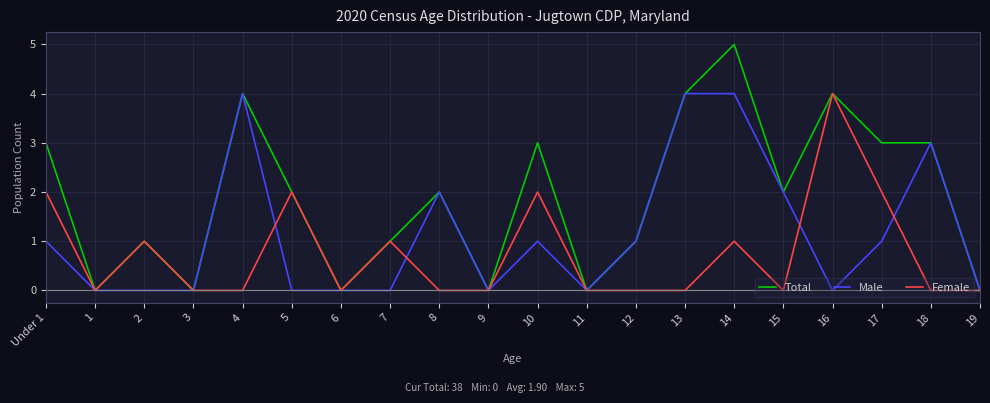

Rank the series by their average value, from highest to lowest.

Total, Male, Female